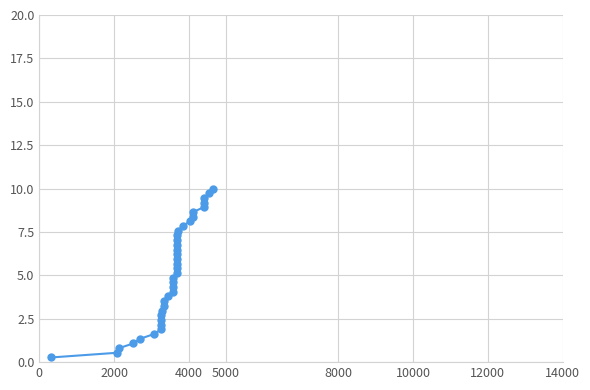

What is the value of the 29th point from the left?

7.8